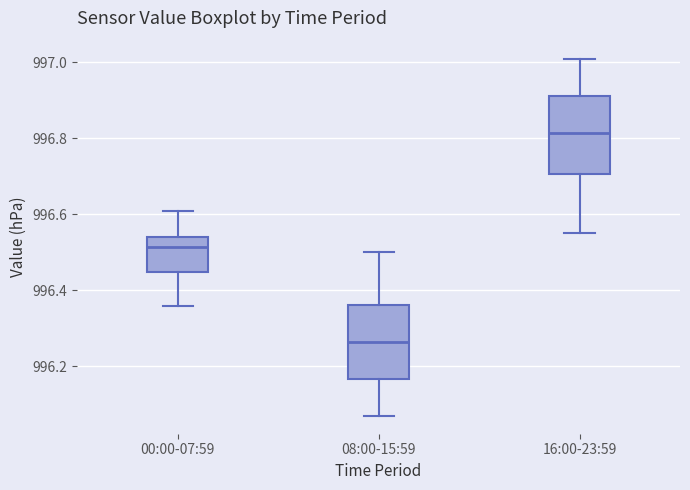

Reading left to right, read every box against the y-axis: the position of its median line, the range the box covers, and the ends of its whiskers. The values are not printed on the chart, so give them approximately, as read against the axis.

00:00-07:59: median 996.52, box 996.44 to 996.54, whiskers 996.36 to 996.62
08:00-15:59: median 996.26, box 996.16 to 996.36, whiskers 996.08 to 996.50
16:00-23:59: median 996.82, box 996.70 to 996.92, whiskers 996.56 to 997.02